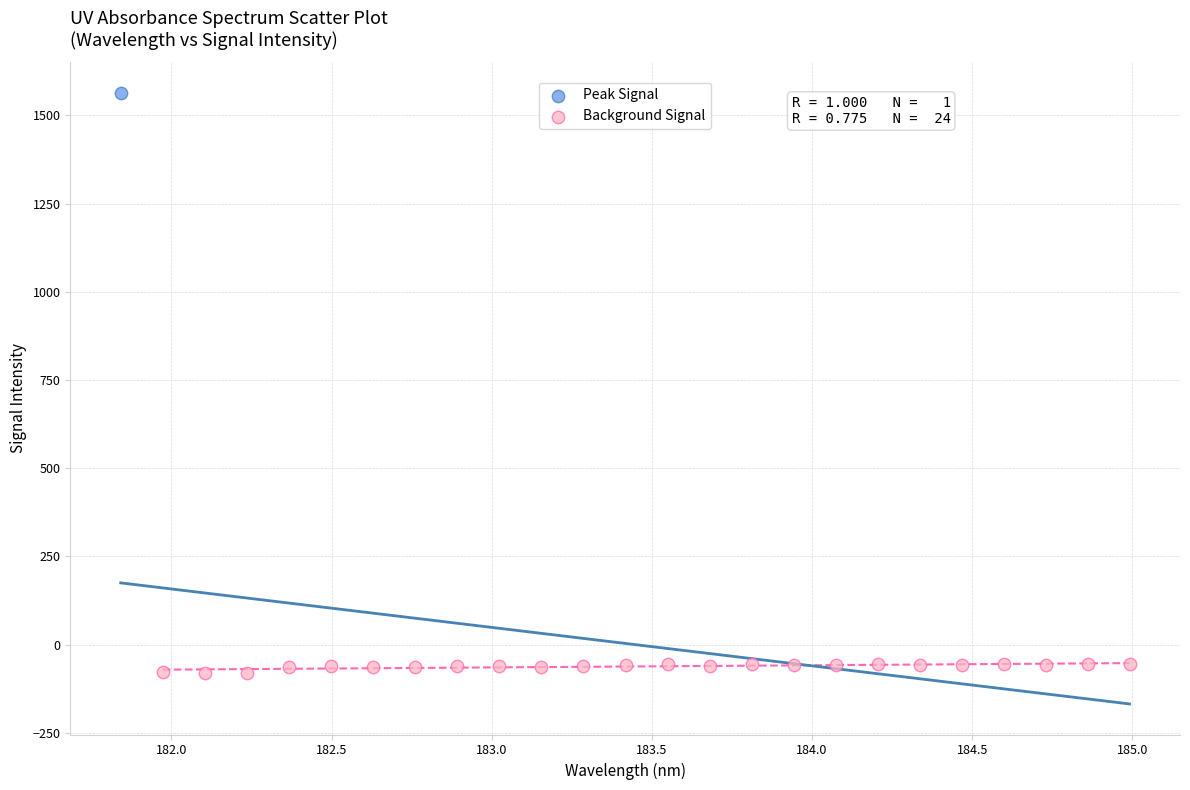

What are all the series names shown in the legend?

Peak Signal, Background Signal